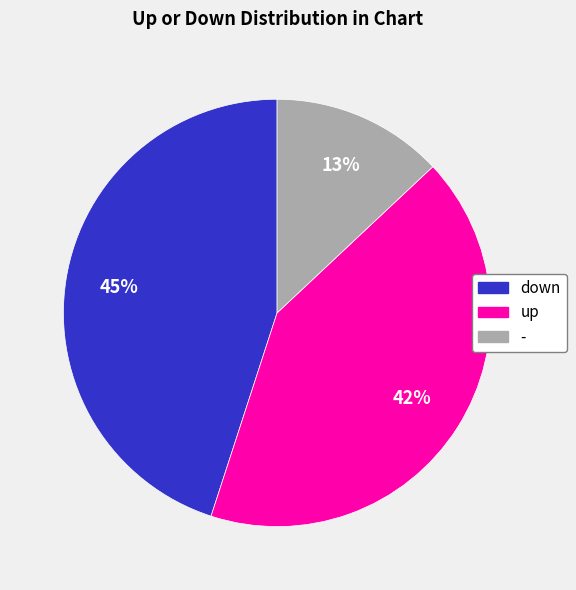

What is the largest slice in the pie chart?

down